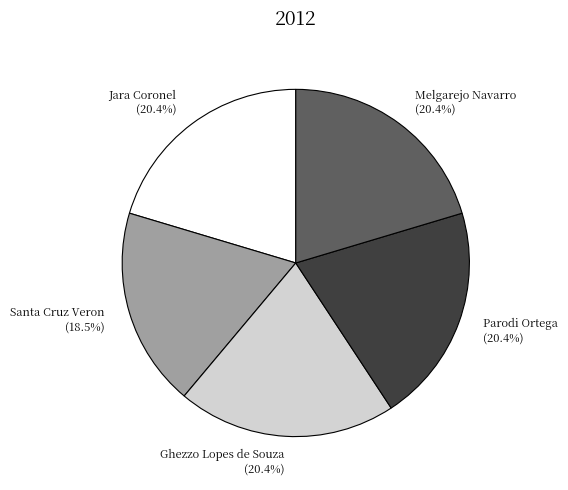

Which slice is the smallest?

Santa Cruz Veron